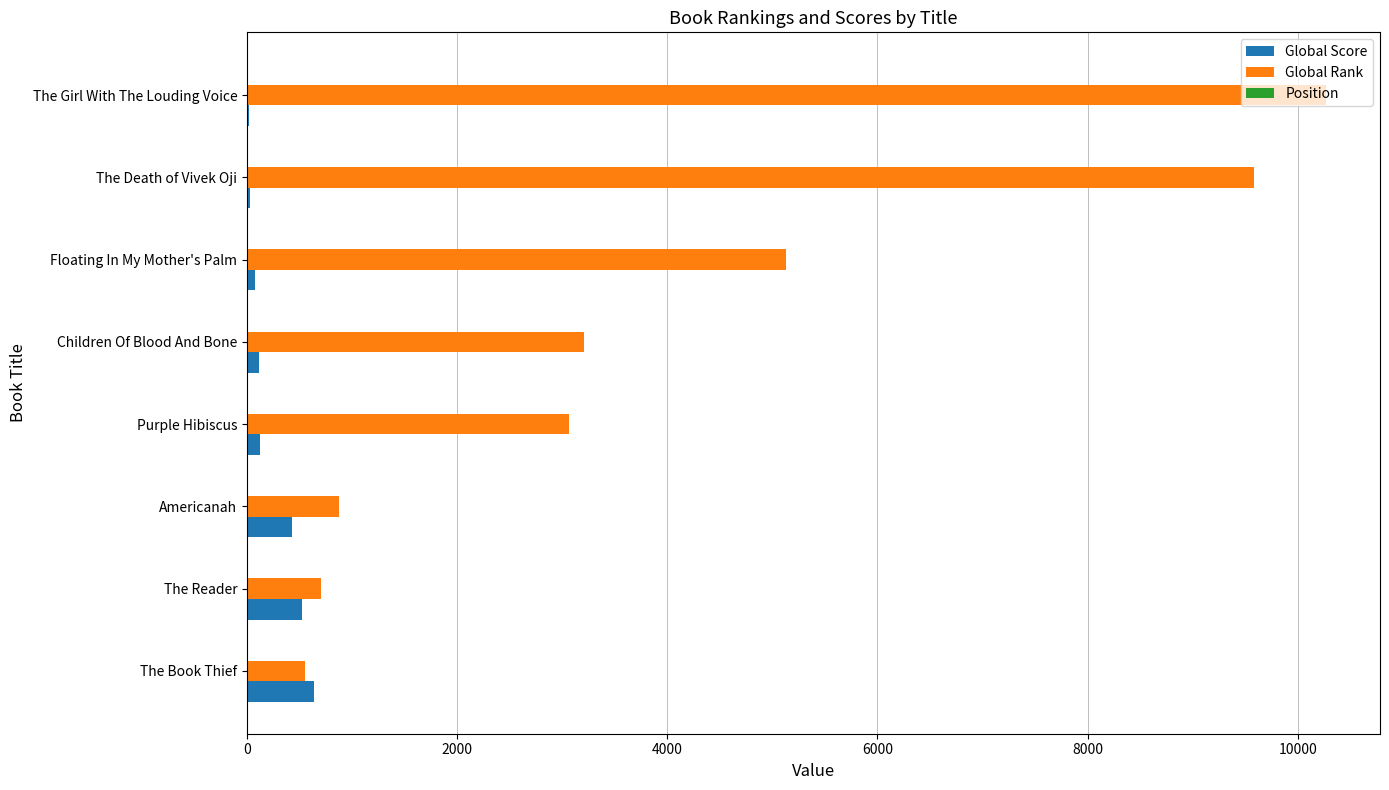

The Global Rank series shows 1146 at The Reader. True or false?

False